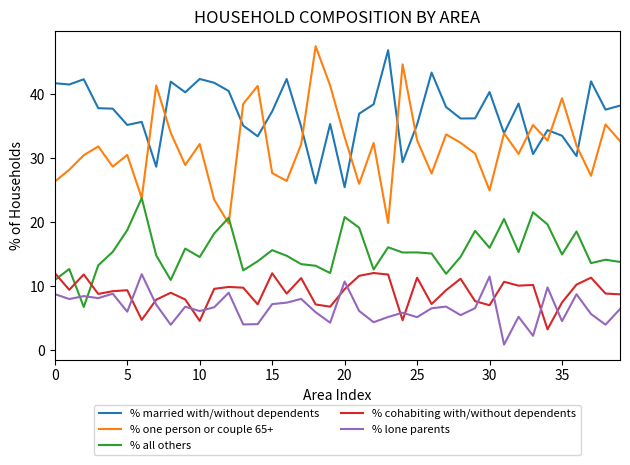

Which series has the largest range (max minus min)?

% one person or couple 65+